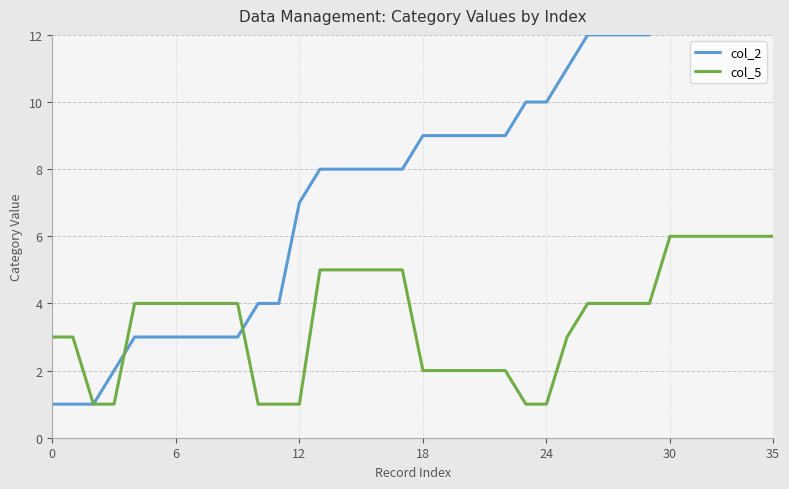

At which category does the chart reach its peak across all series?

30